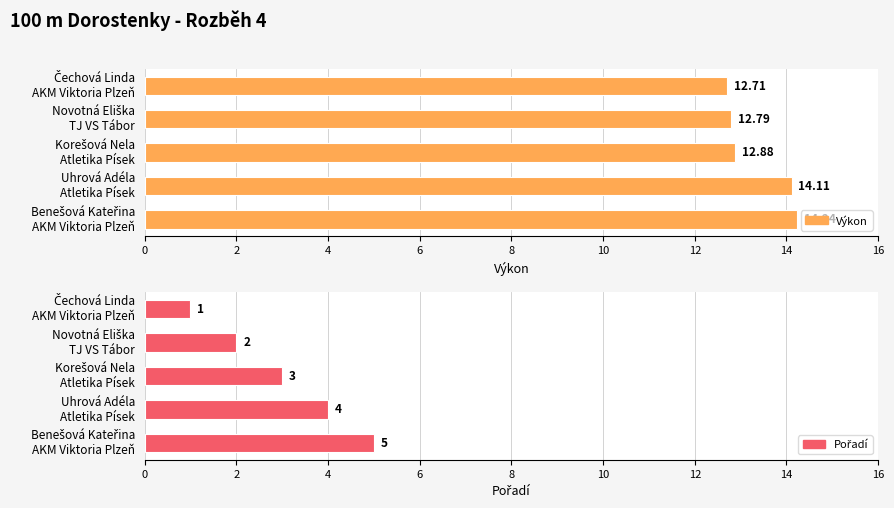

How many data points does each series have?

5